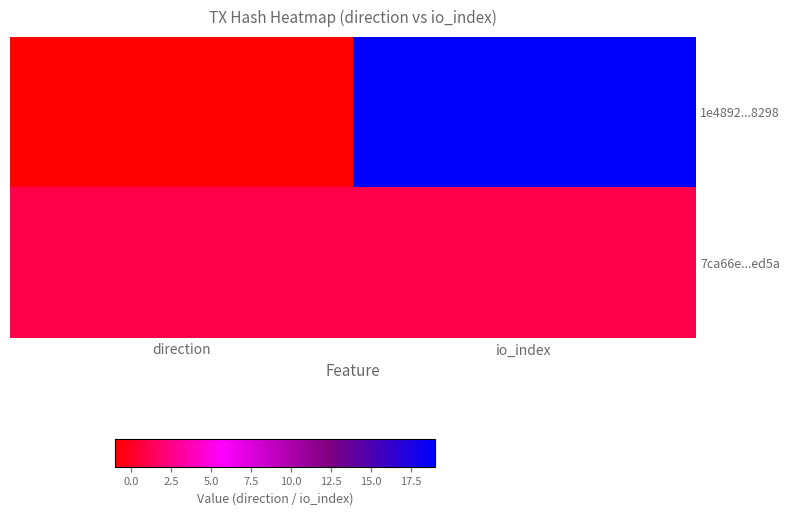

Reading left to right, extract all data points from this chart.

1e4892...8298: direction=-1	io_index=19
7ca66e...ed5a: direction=1	io_index=1